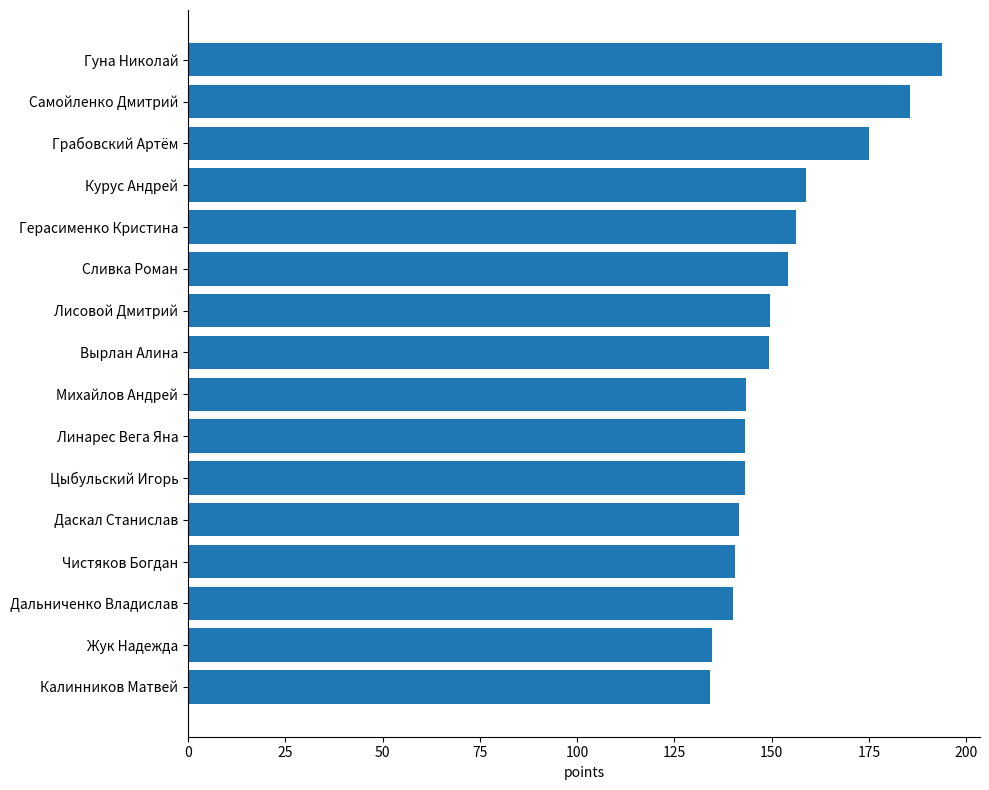

What value does the data have at Самойленко Дмитрий?

185.5